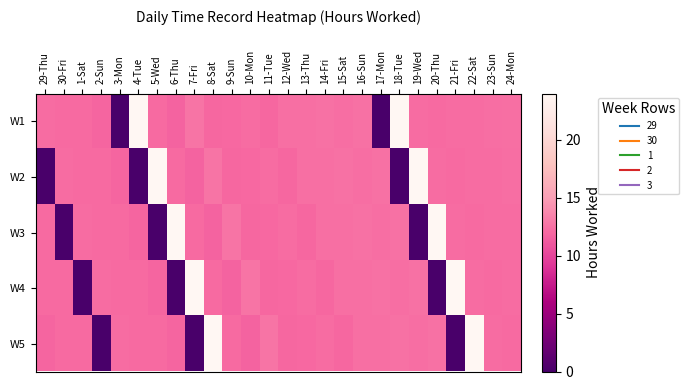

What is the total value across all series at 13-Thu?

61.1